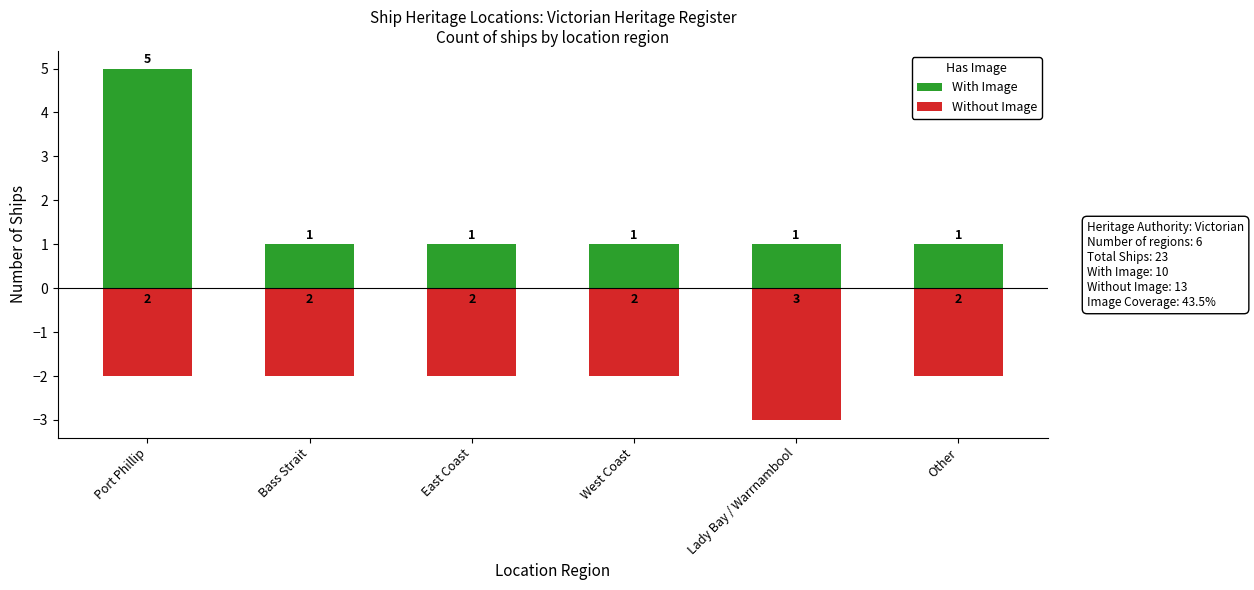

Is the value of Without Image at East Coast greater than the value of With Image at Lady Bay / Warrnambool?

No